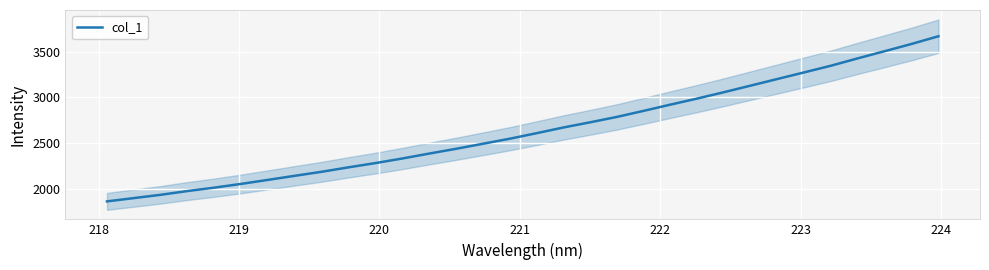

What is the maximum value shown in the chart?

3671.7